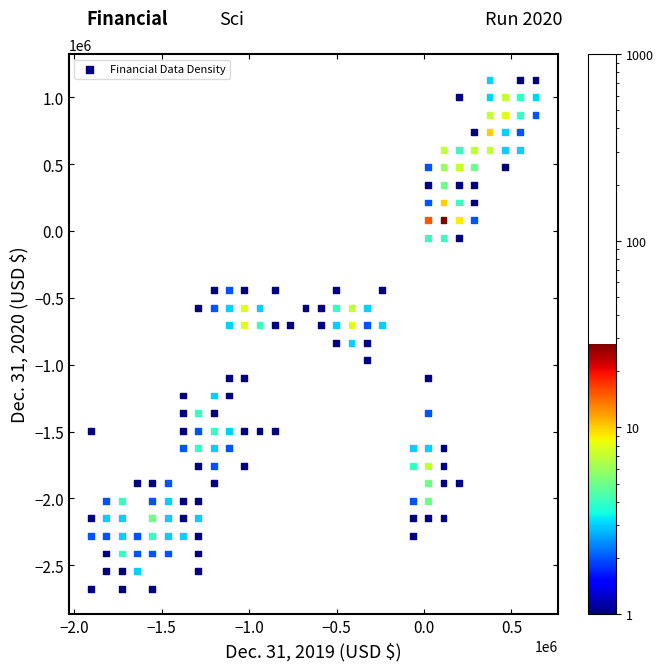

What is the range of X values (max minus min)?

2542462.5